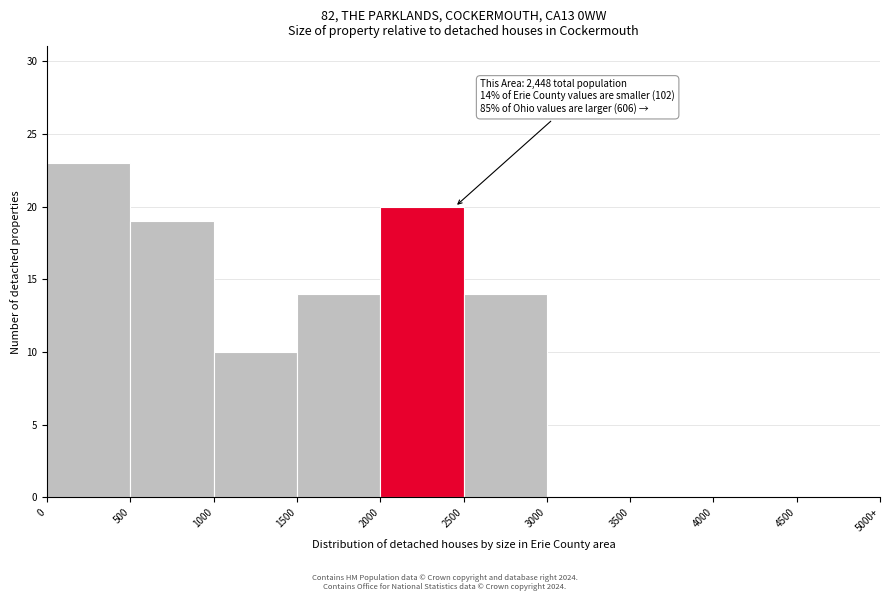

Reading right to left, extract all data points from this chart.

4500=0	4000=0	3500=0	3000=0	2500=14	2000=20	1500=14	1000=10	500=19	0=23